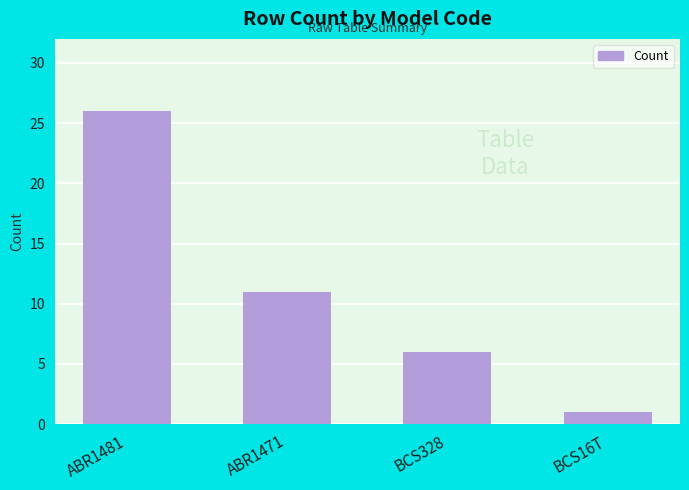

How many series are shown in this chart?

1